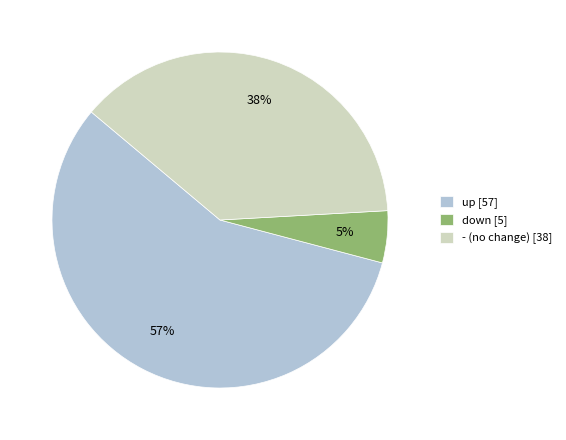

Is the sum of up [57] and - (no change) [38] greater than half?

Yes